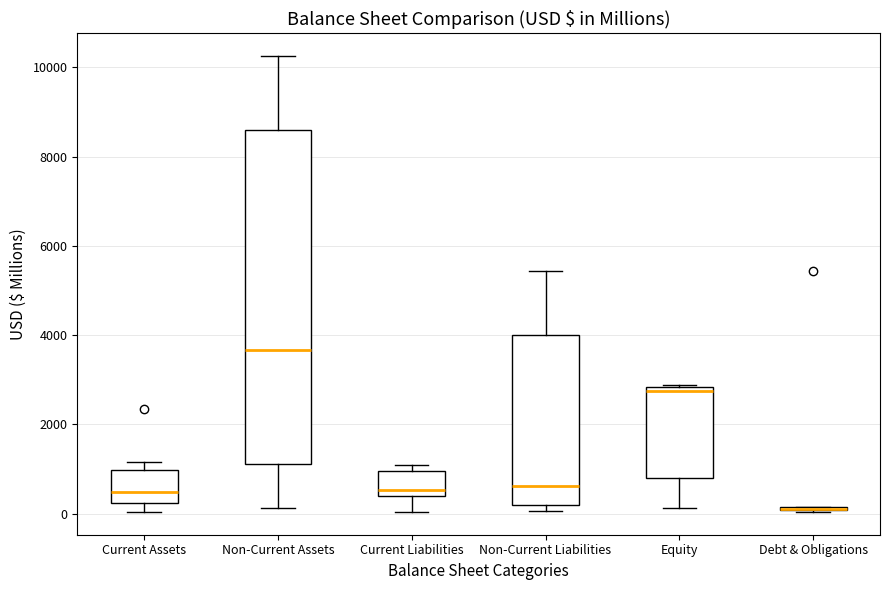

Where is the upper edge of the box for Current Liabilities on the y-axis? The values are not printed on the chart, so give them approximately, as read against the axis.

1000